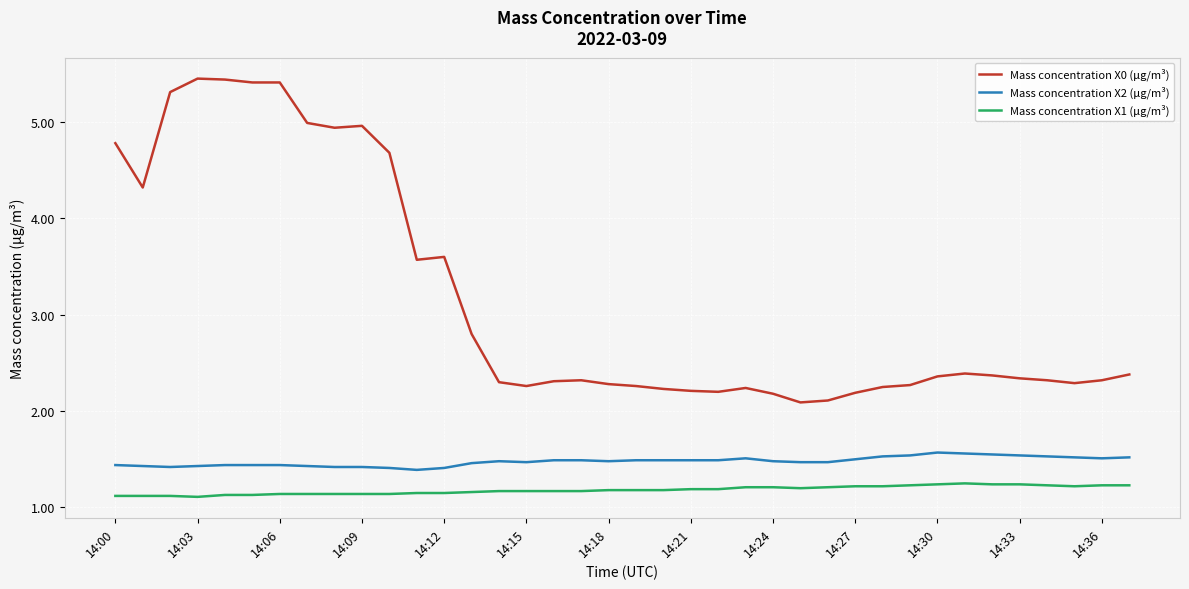

Rank the series by their maximum value, from highest to lowest.

Mass concentration X0 (μg/m³), Mass concentration X2 (μg/m³), Mass concentration X1 (μg/m³)